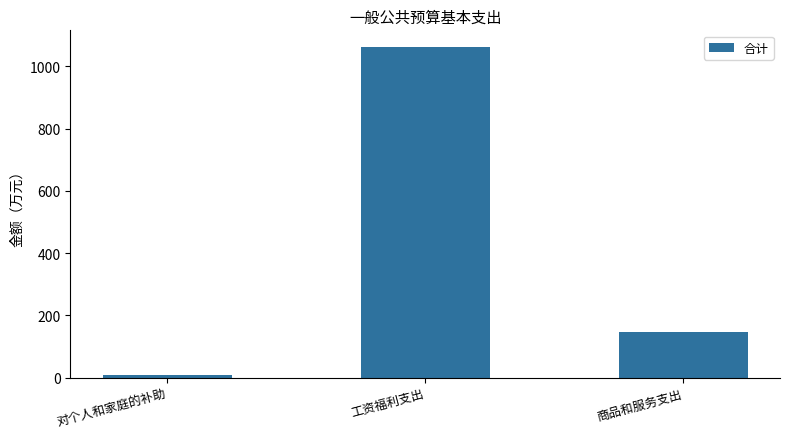

The chart shows a value of 220.7 at 商品和服务支出. True or false?

False